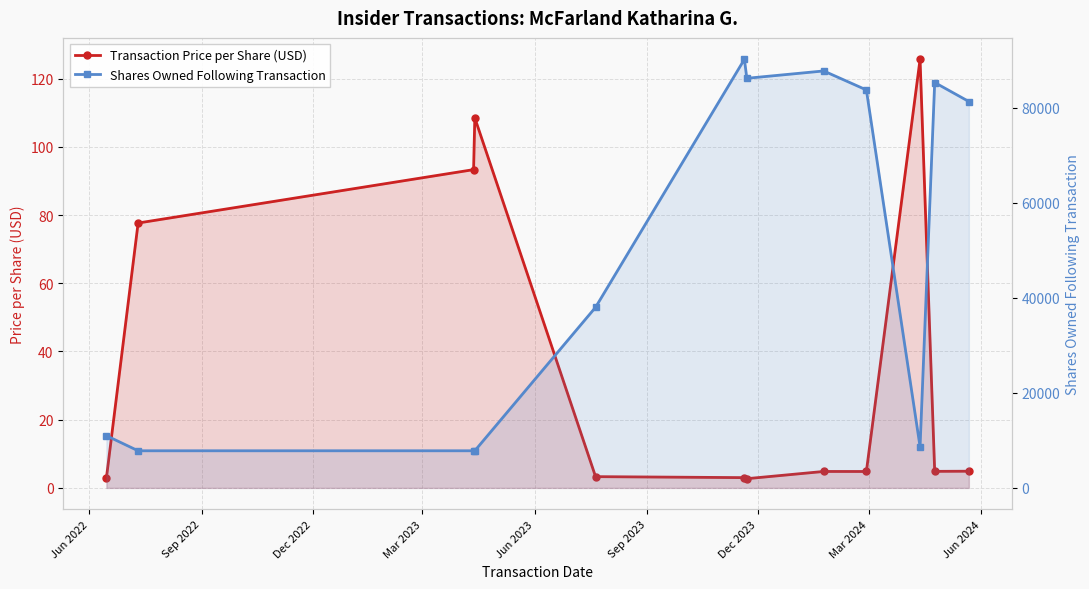

True or false: Shares Owned Following Transaction and Transaction Price per Share (USD) intersect in this chart.

False